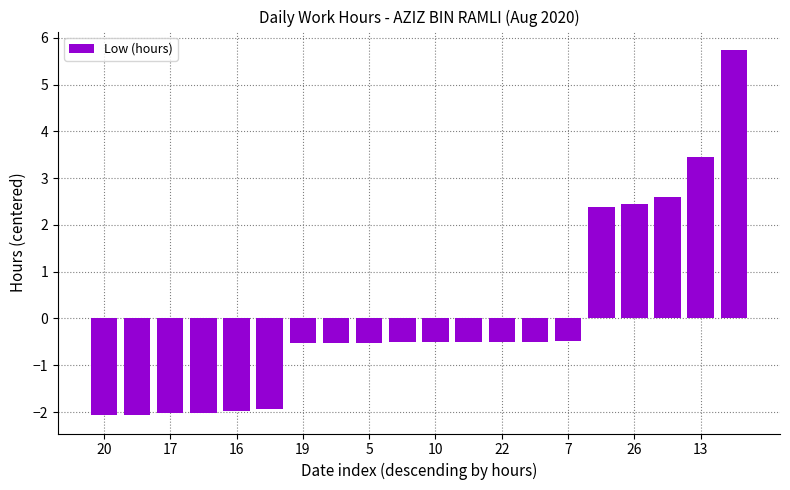

How many values are below zero?

15